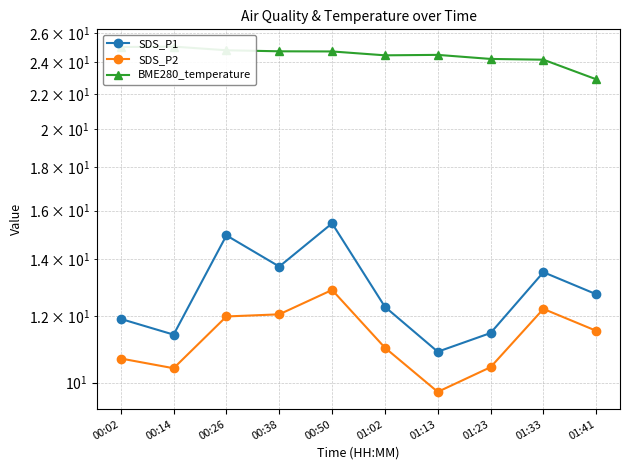

Read the BME280_temperature value at 00:02.

25.0